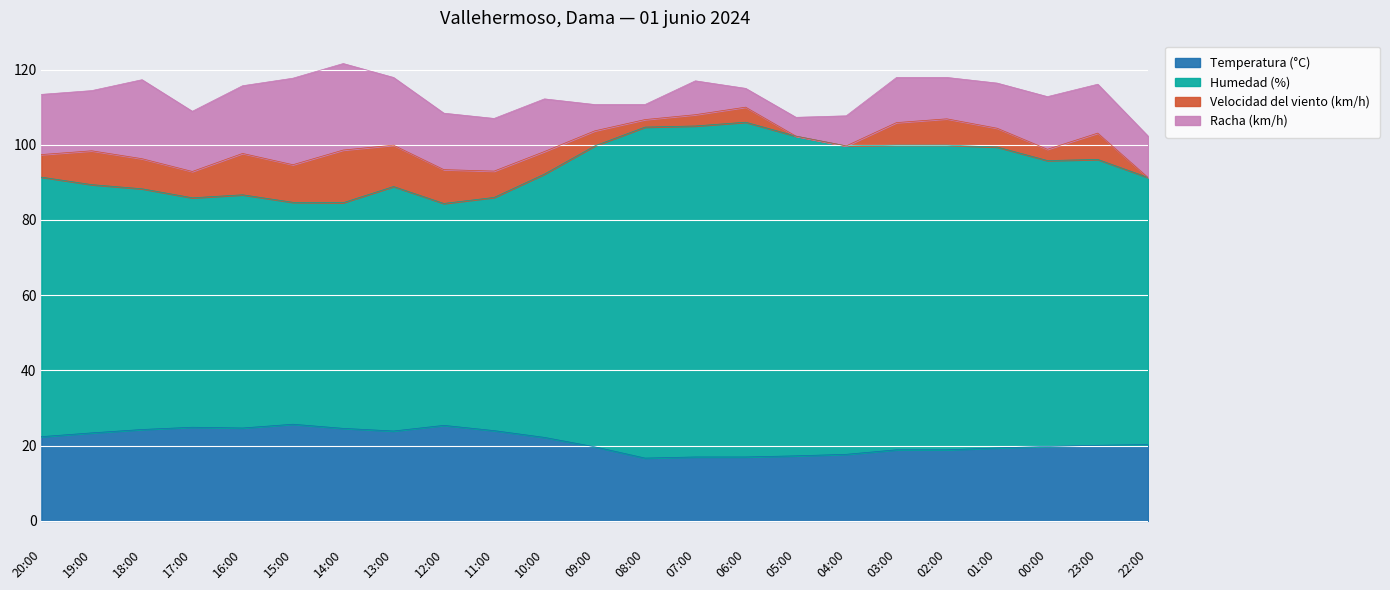

What value does the Temperatura (°C) series have at 10:00?

22.2